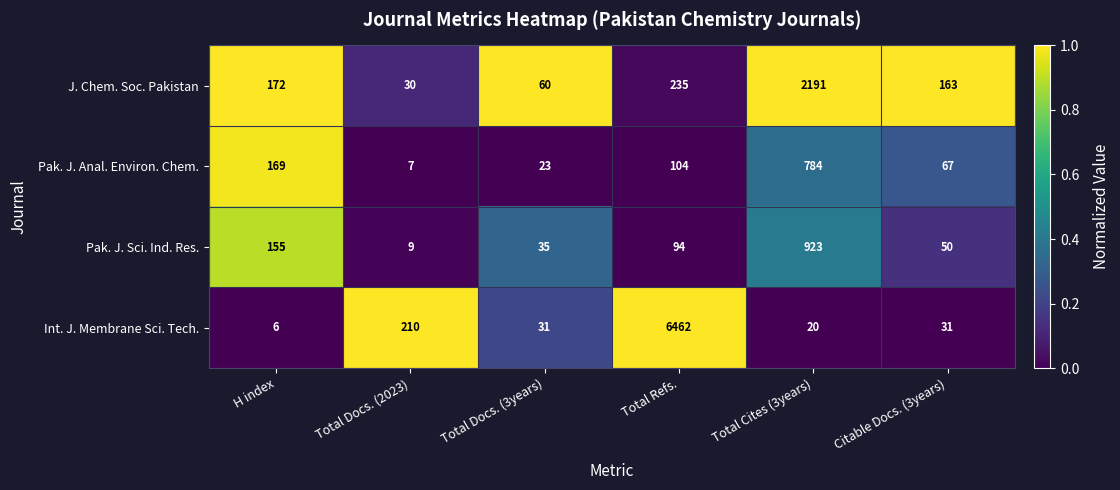

Where does the Int. J. Membrane Sci. Tech. series first go above 31?

Total Docs. (2023)